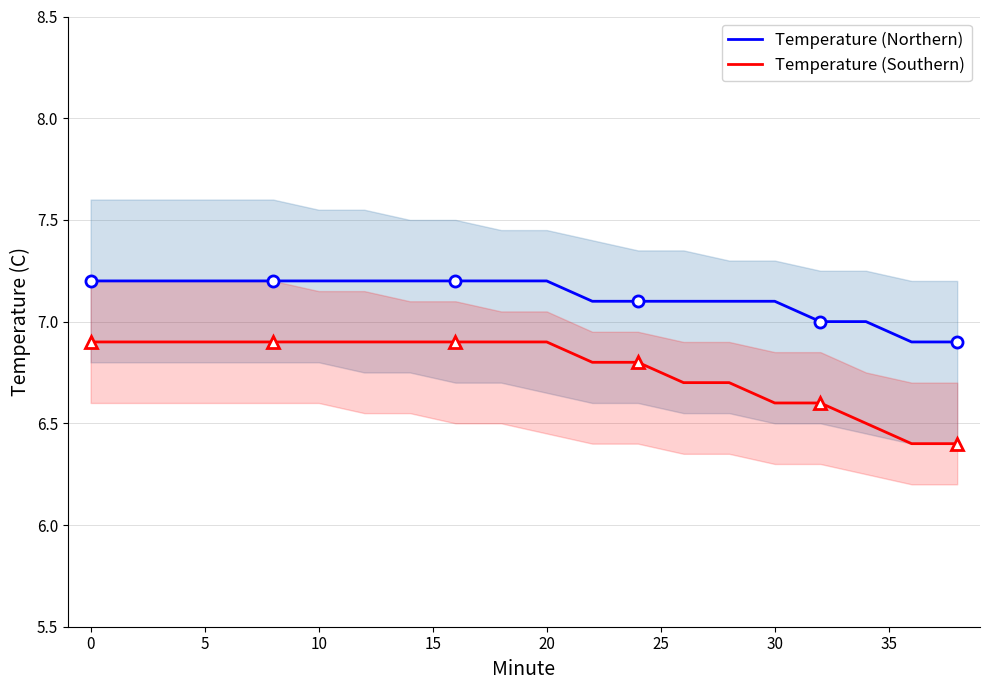

What is the minimum value for Temperature (Southern)?

6.4